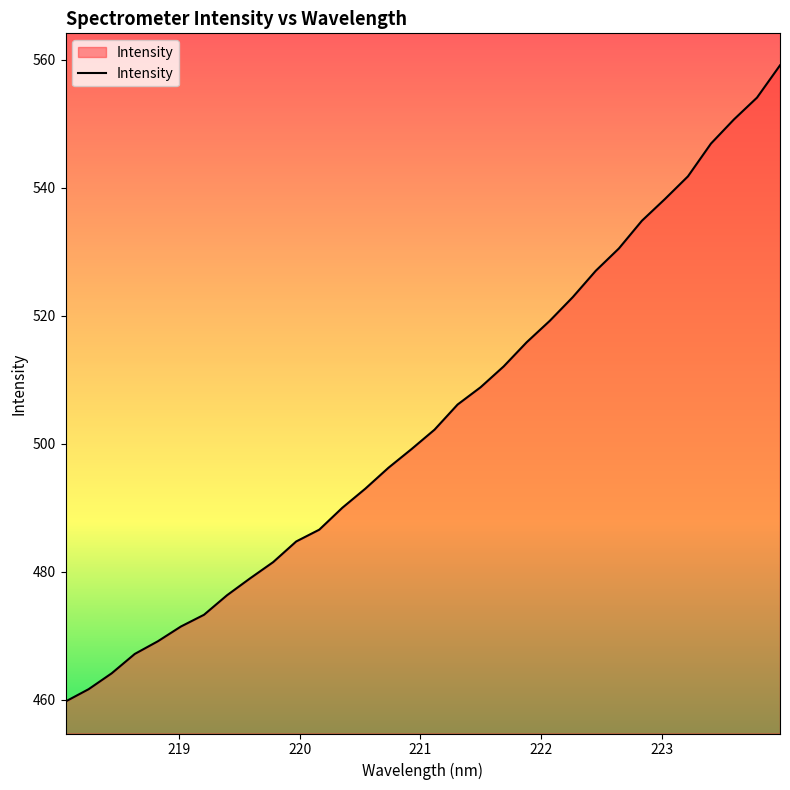

What is the greatest value displayed?

559.1